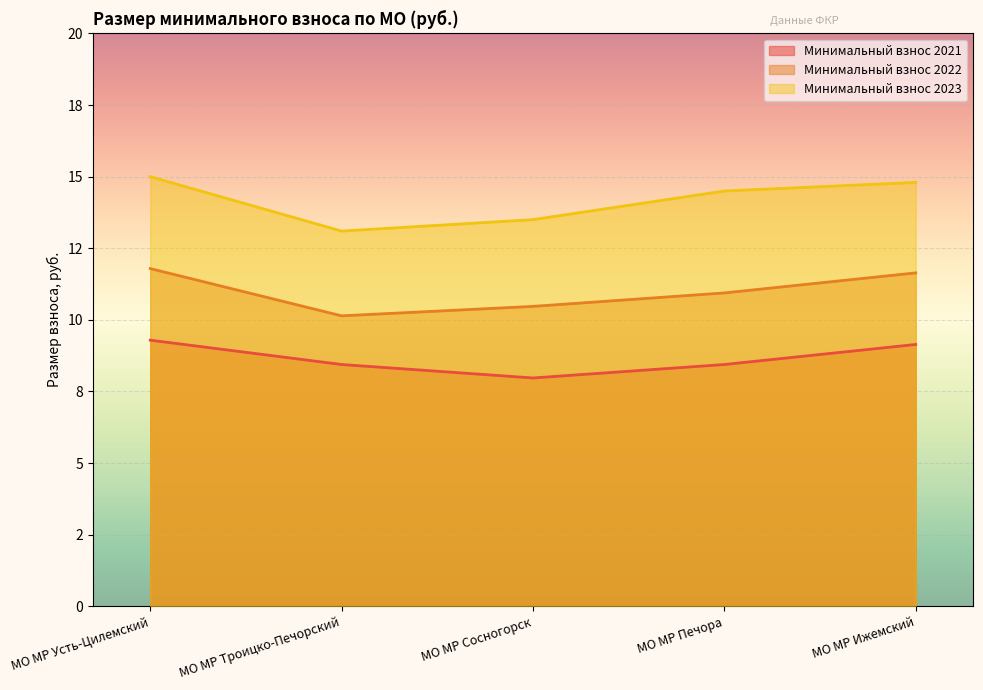

Between МО МР Сосногорск and МО МР Ижемский, which is larger?

МО МР Ижемский